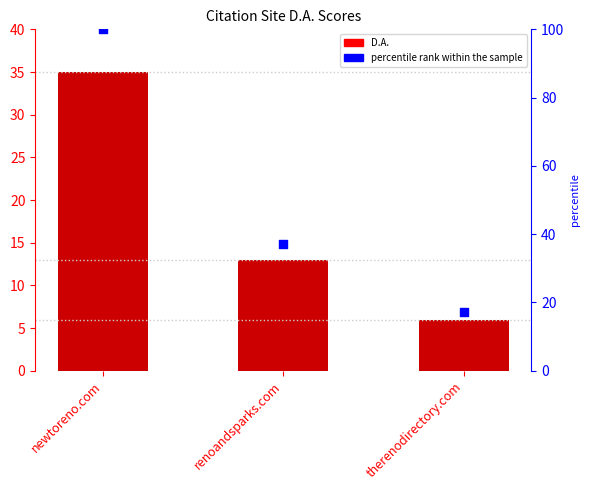

At which category is the sum across all series the highest?

newtoreno.com